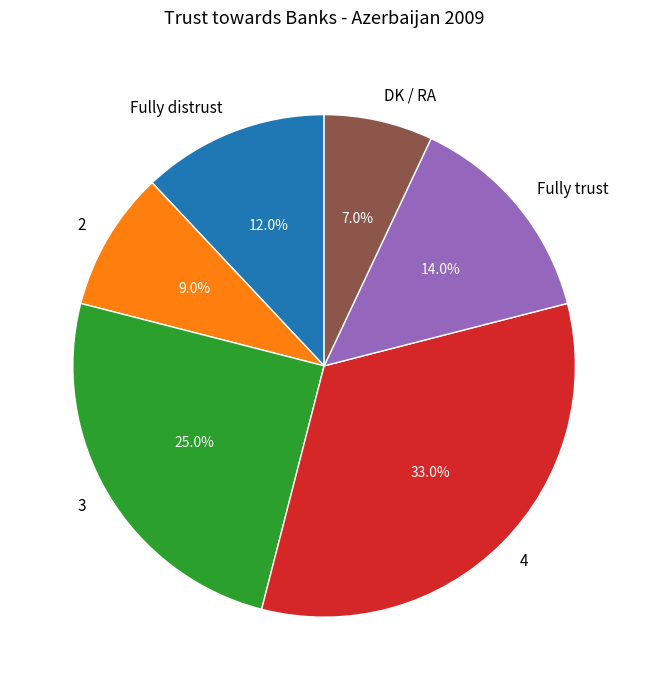

What is the smallest slice in the pie chart?

DK / RA